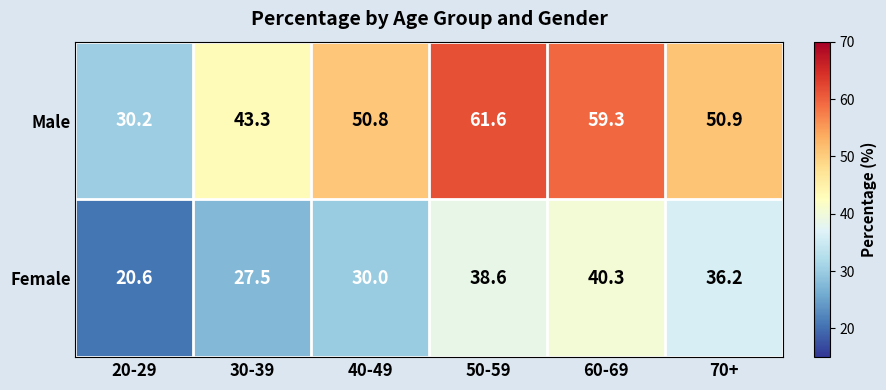

What is the difference between the Female values at 50-59 and 40-49?

8.6